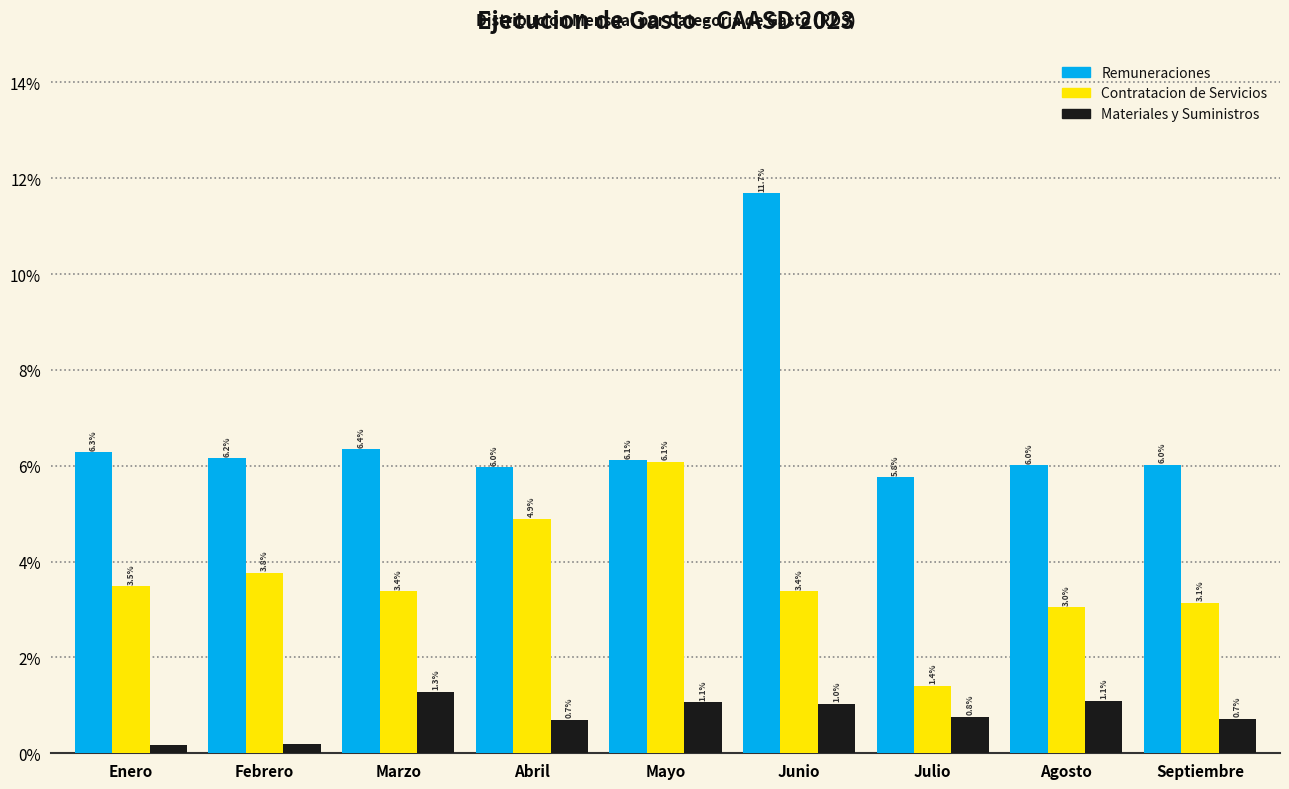

Where does the Remuneraciones series first go above 6?

Enero